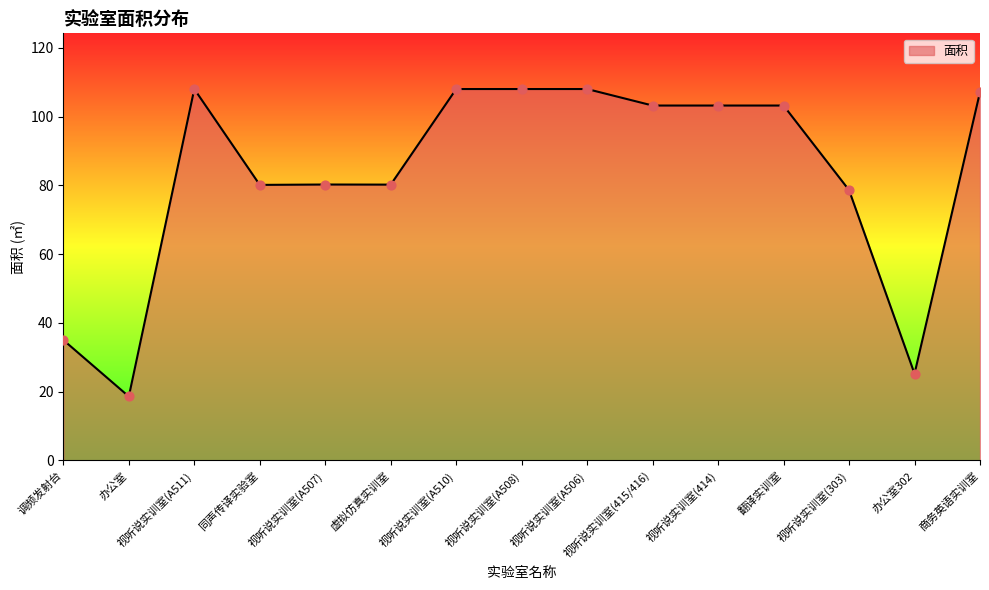

What is the change in value from 调频发射台 to 视听说实训室(A507)?

+45.2